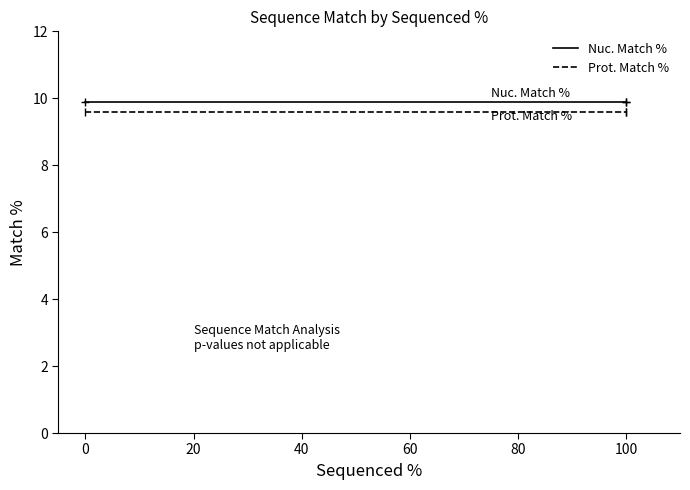

Reading right to left, extract all data points from this chart.

Nuc. Match %: 9.9	9.9	9.9
Prot. Match %: 9.6	9.6	9.6